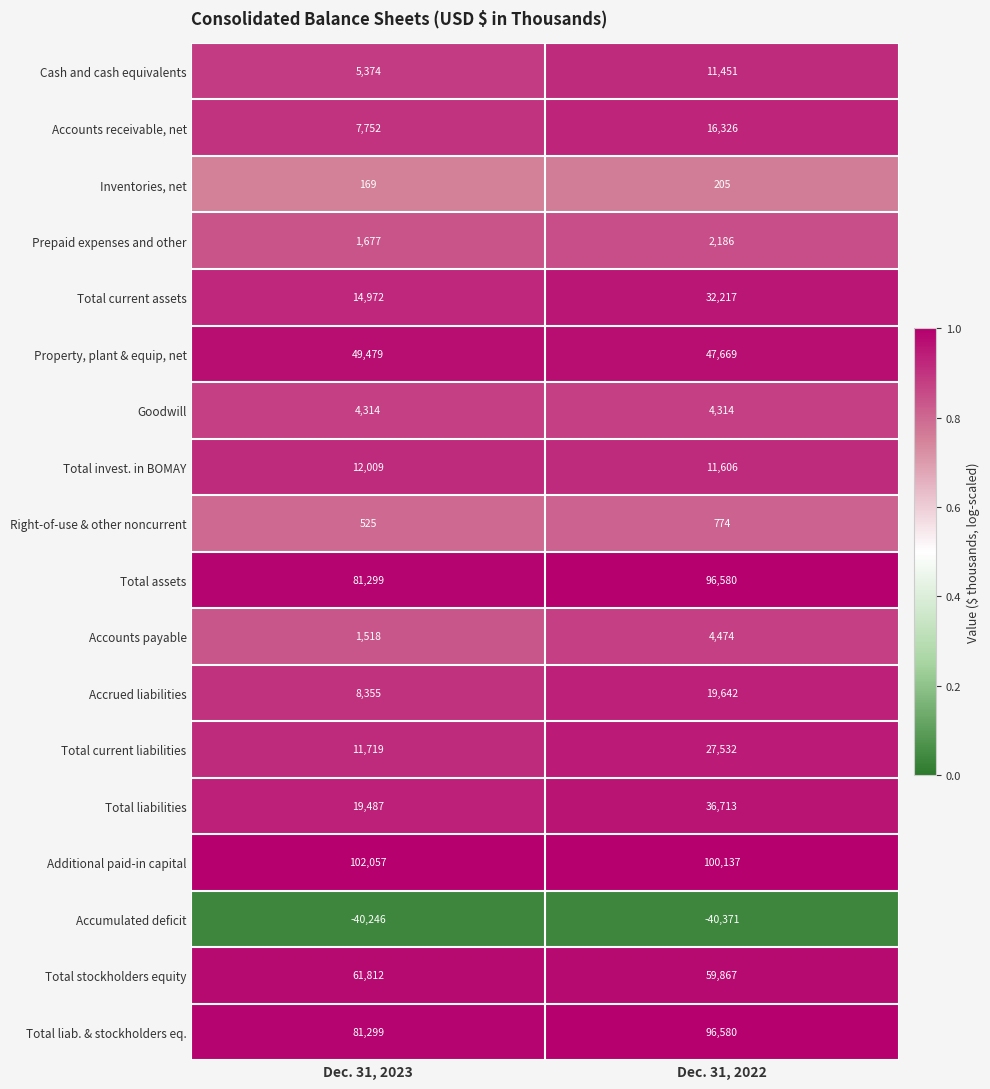

What is the sum of all Total liabilities values?

56200